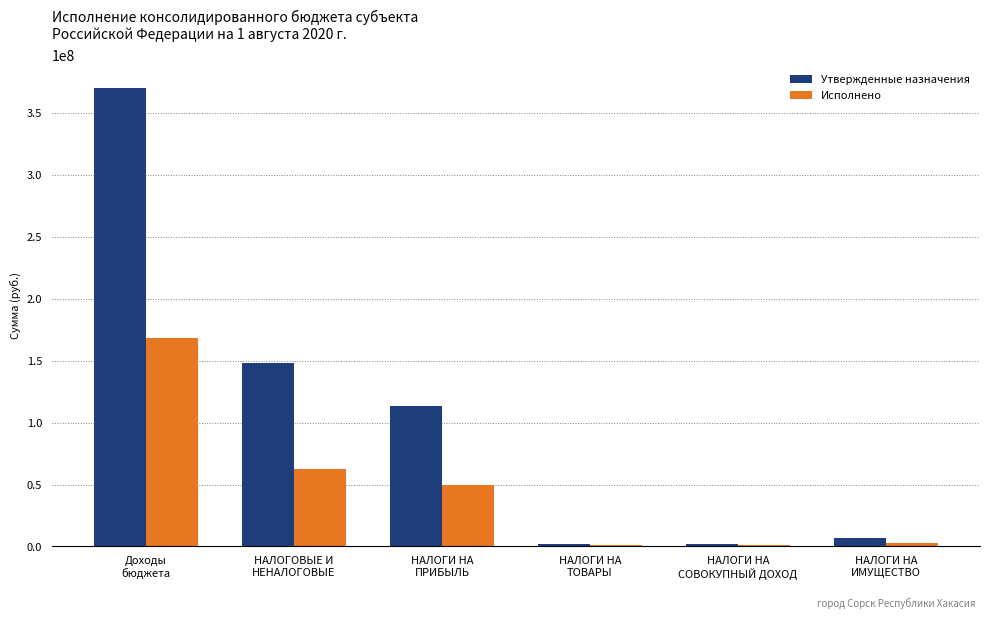

Does the chart contain stacked bars?

No